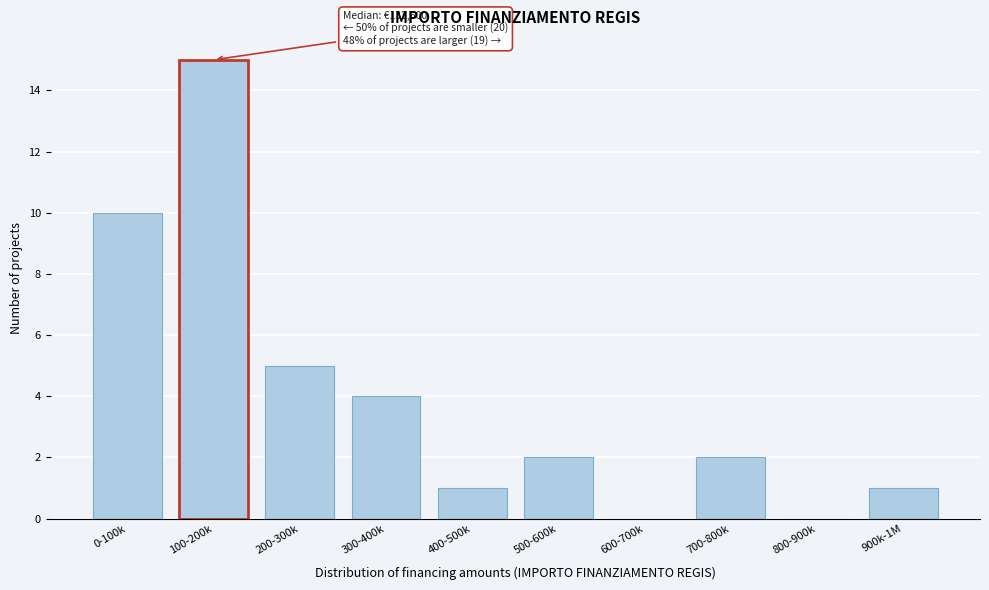

Reading left to right, transcribe all the data shown in this chart.

0-100k=10	100-200k=15	200-300k=5	300-400k=4	400-500k=1	500-600k=2	600-700k=0	700-800k=2	800-900k=0	900k-1M=1